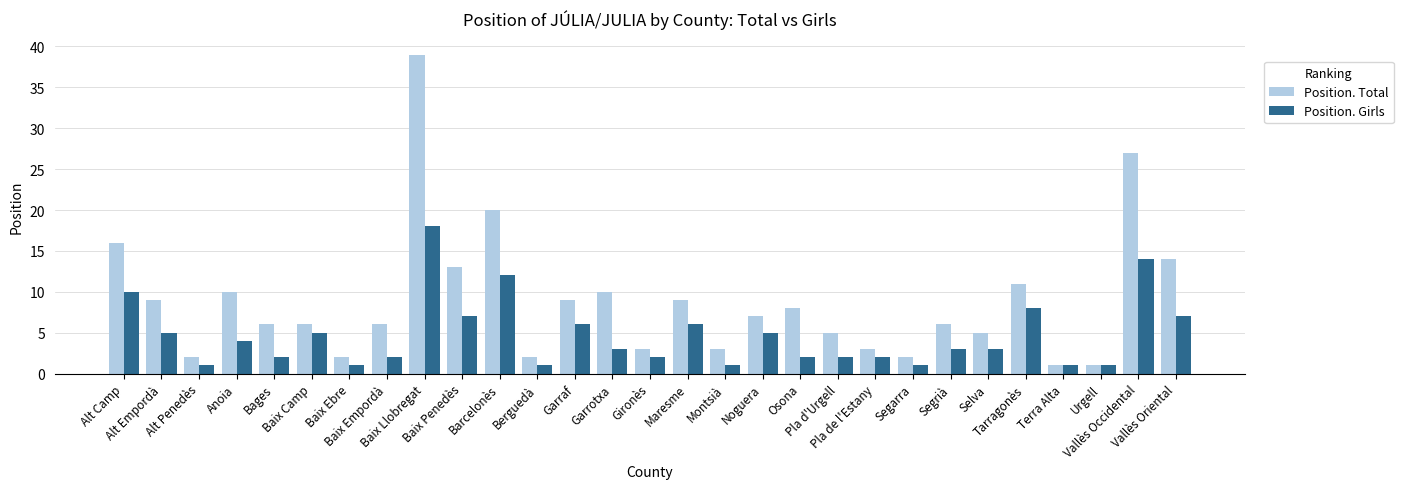

What is the label of the 18th bar from the left?

Noguera